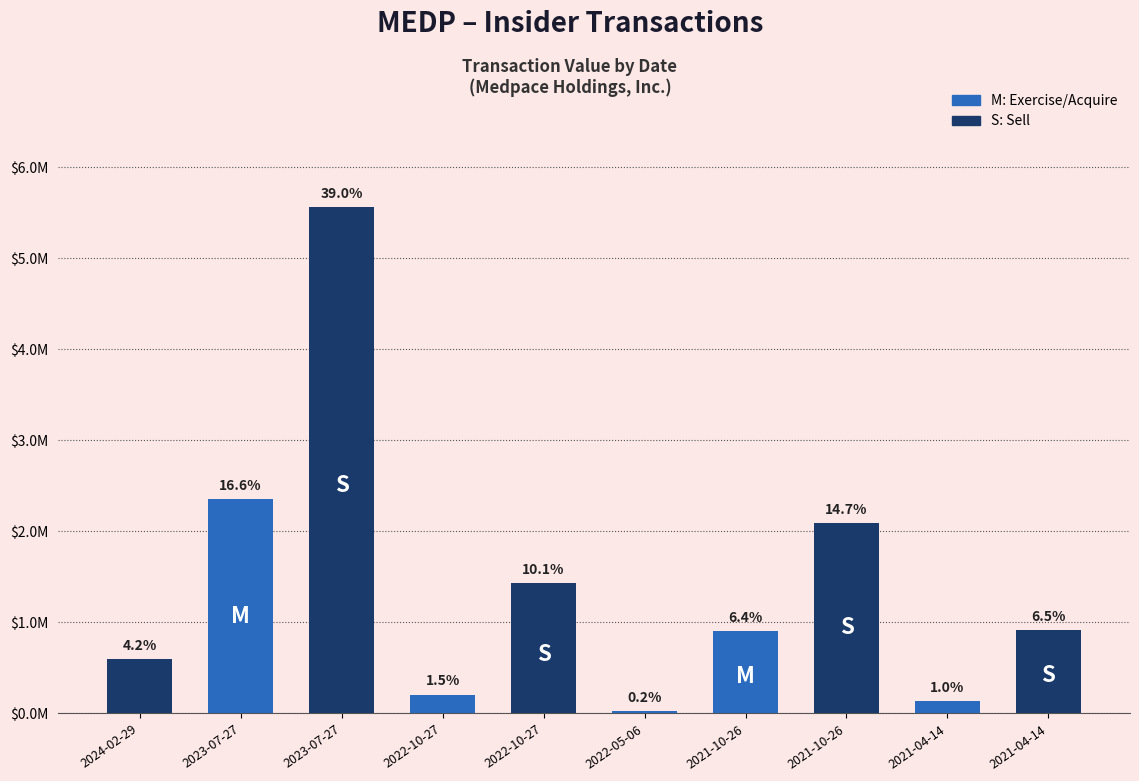

List the labels in order of value, largest first.

2023-07-27, 2023-07-27, 2021-10-26, 2022-10-27, 2021-04-14, 2021-10-26, 2024-02-29, 2022-10-27, 2021-04-14, 2022-05-06